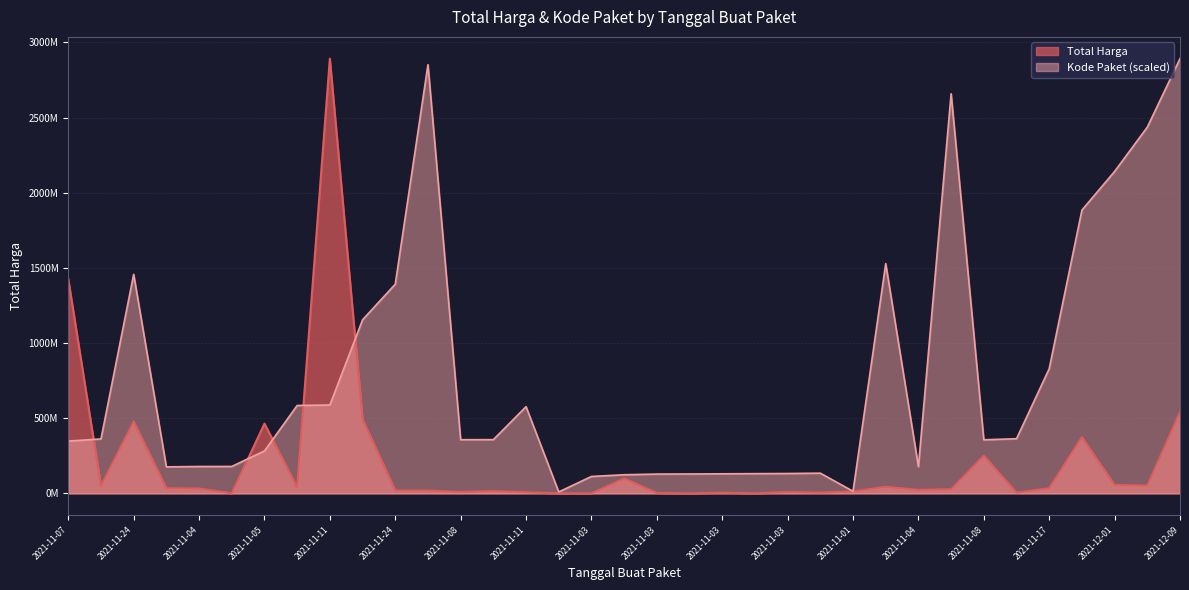

What is the label of the 14th point from the left?

2021-11-08